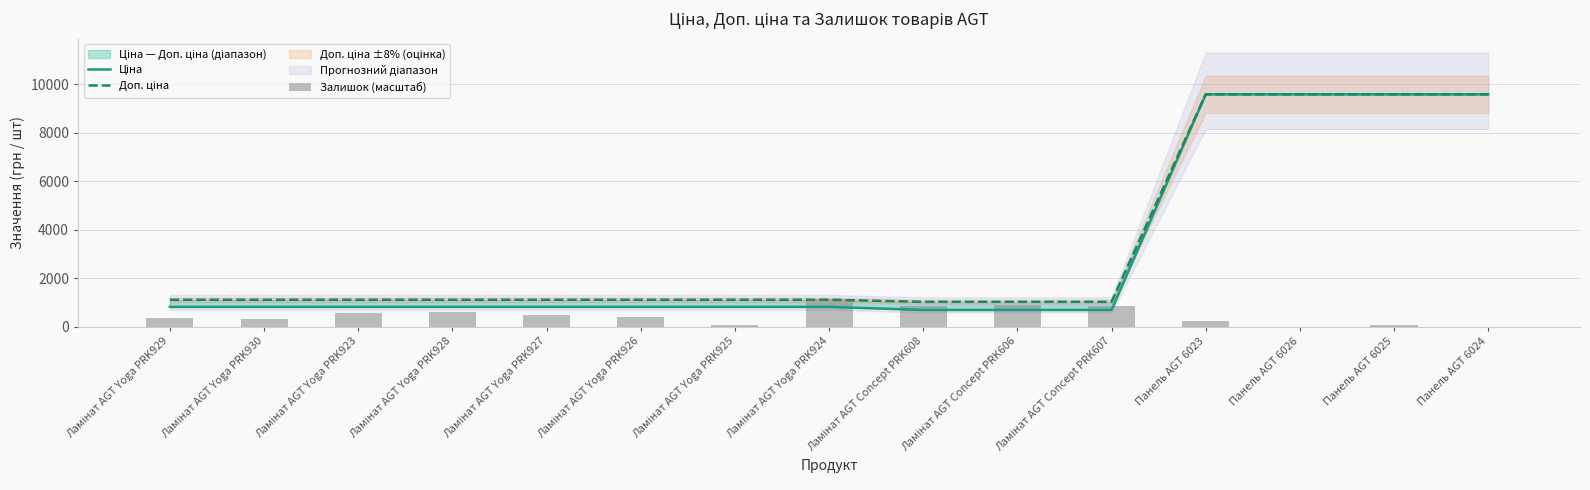

Rank the series at Ламінат AGT Yoga PRK929 from lowest to highest value.

Залишок (масштаб), Ціна, Доп. ціна